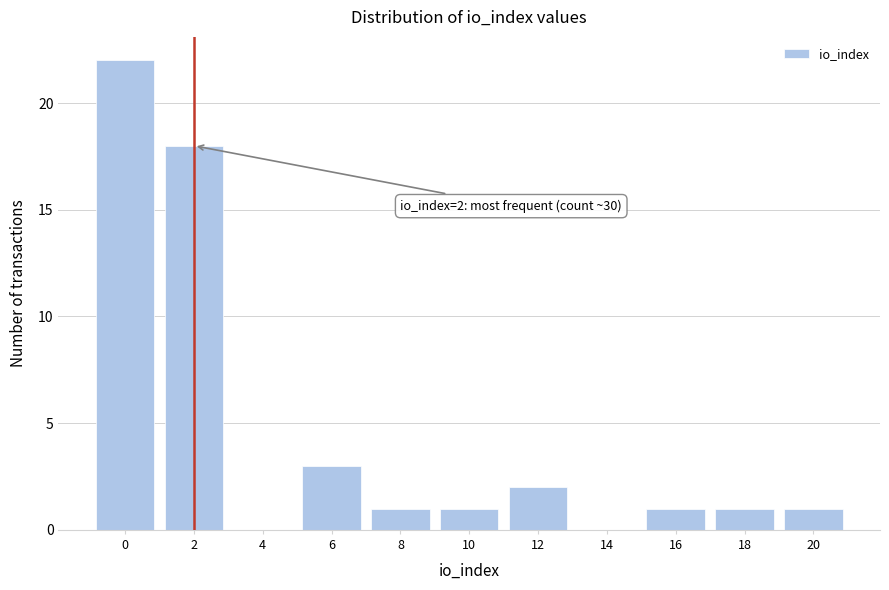

Reading left to right, list all the values displayed in this chart.

0=22	2=18	4=0	6=3	8=1	10=1	12=2	14=0	16=1	18=1	20=1